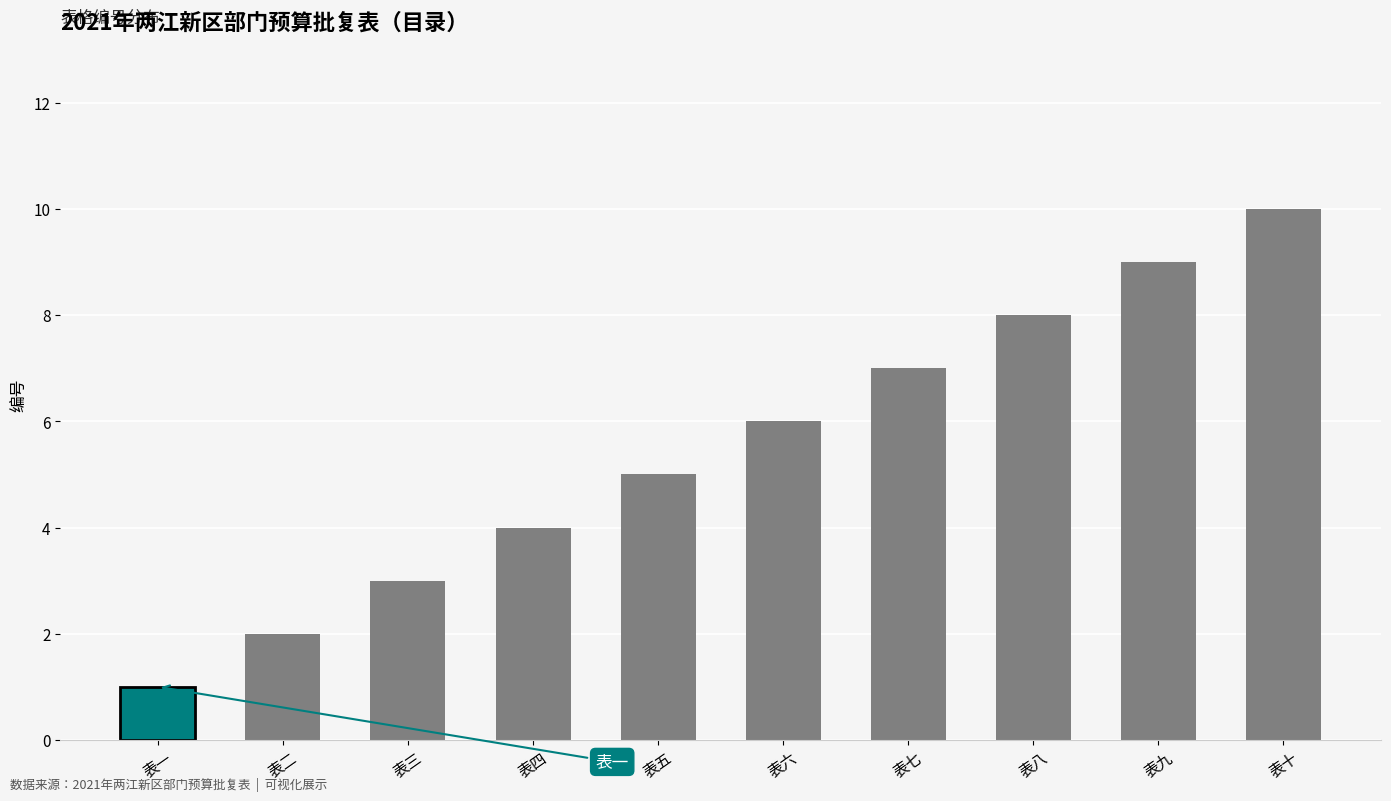

What position from the left is 表五?

5